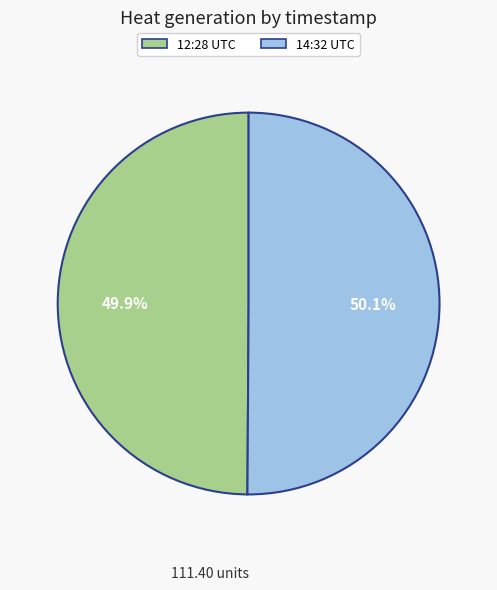

Is there a majority slice in this chart?

Yes